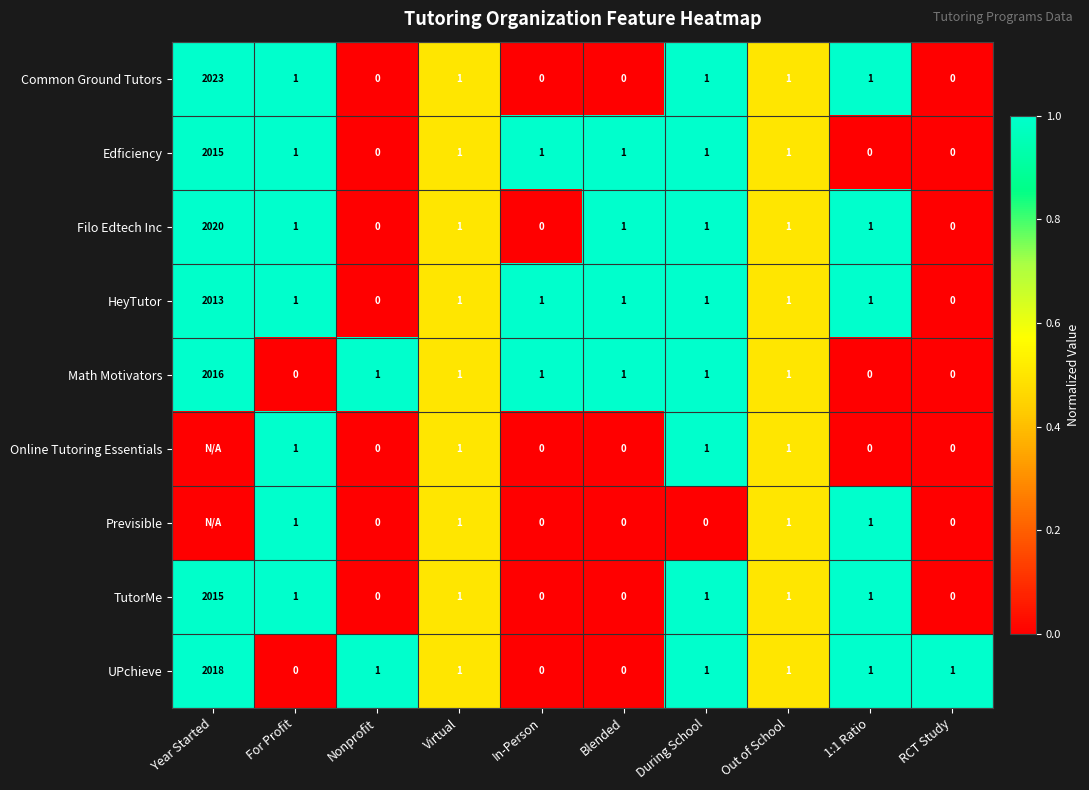

True or false: Online Tutoring Essentials has a value of 0.7 at Virtual.

False